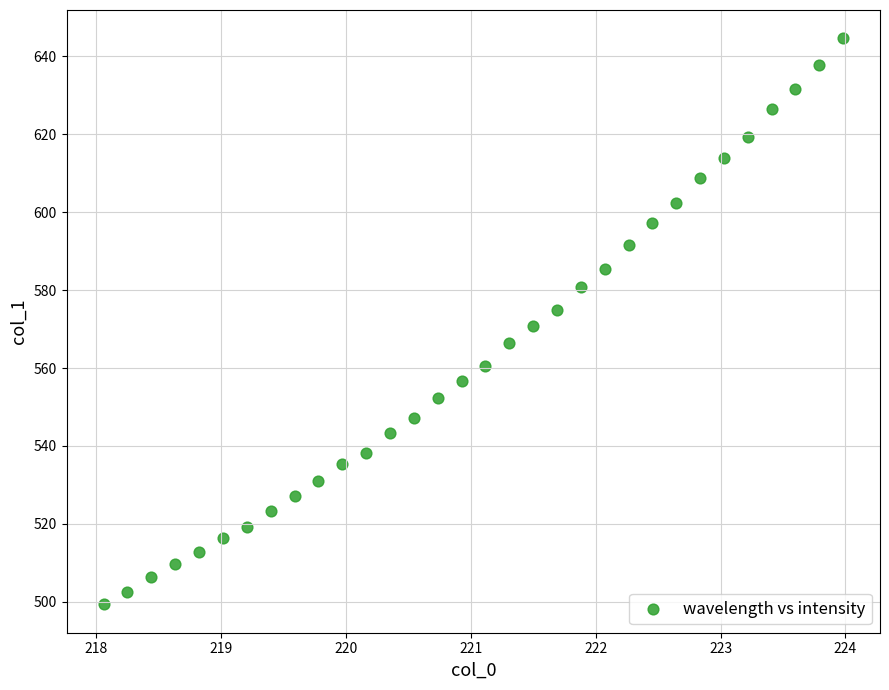

What is the range of Y values (max minus min)?

145.2